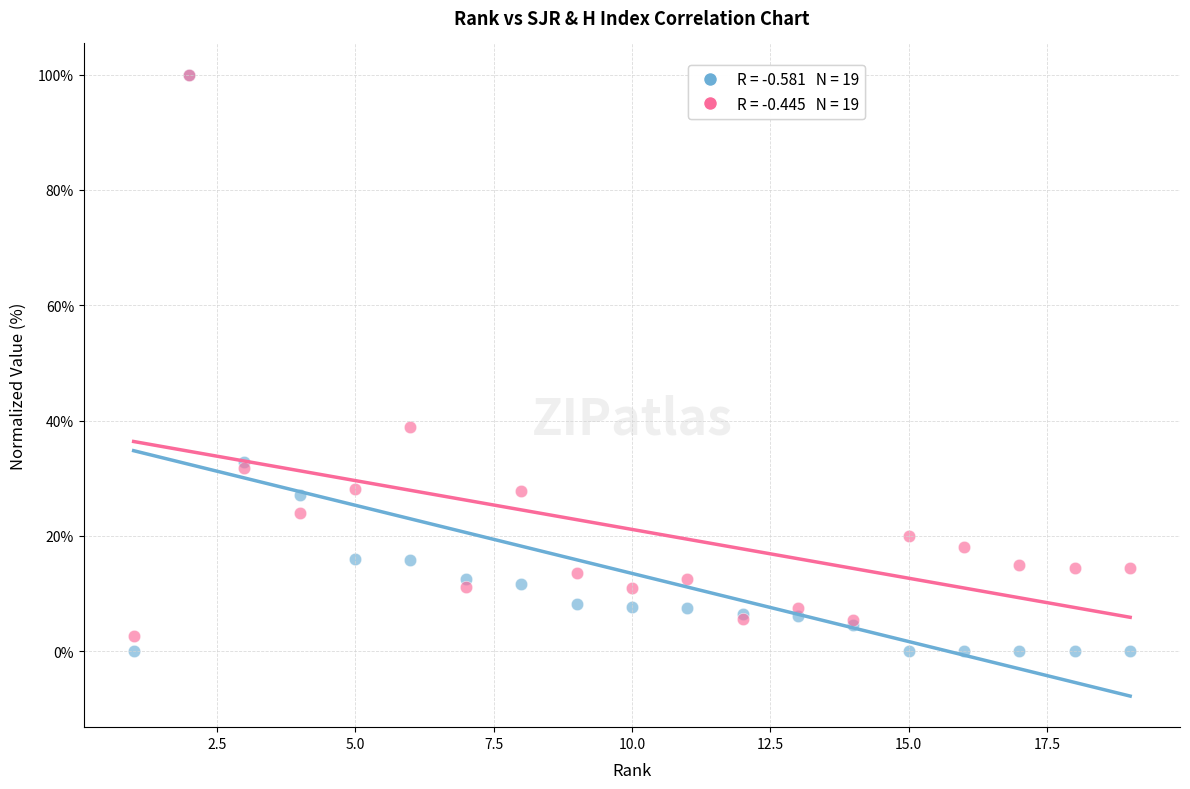

Across all series, what Y value is closest to 50?

38.8